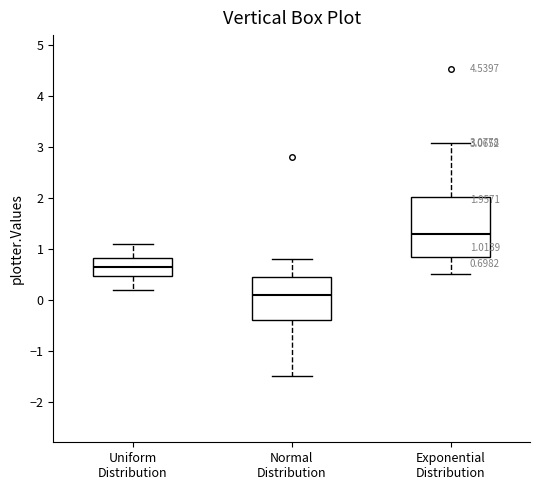

Which box has the lowest median line?

Normal Distribution